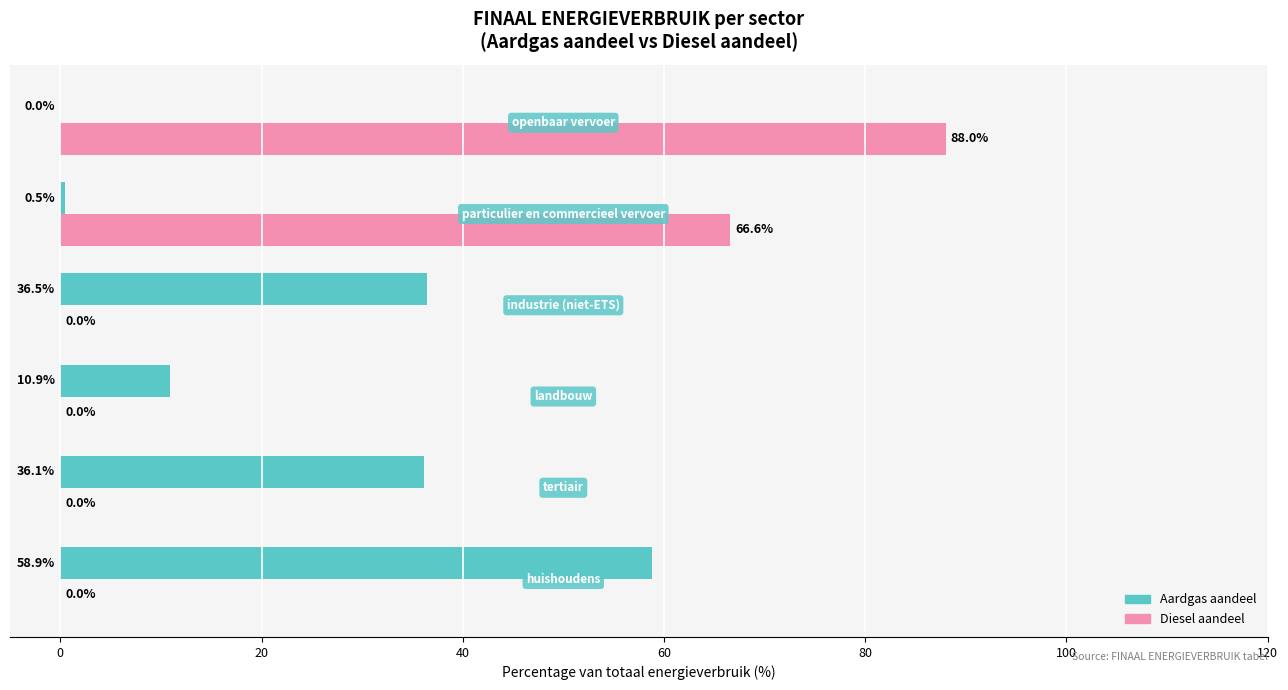

Which series has the widest spread of values?

Diesel aandeel